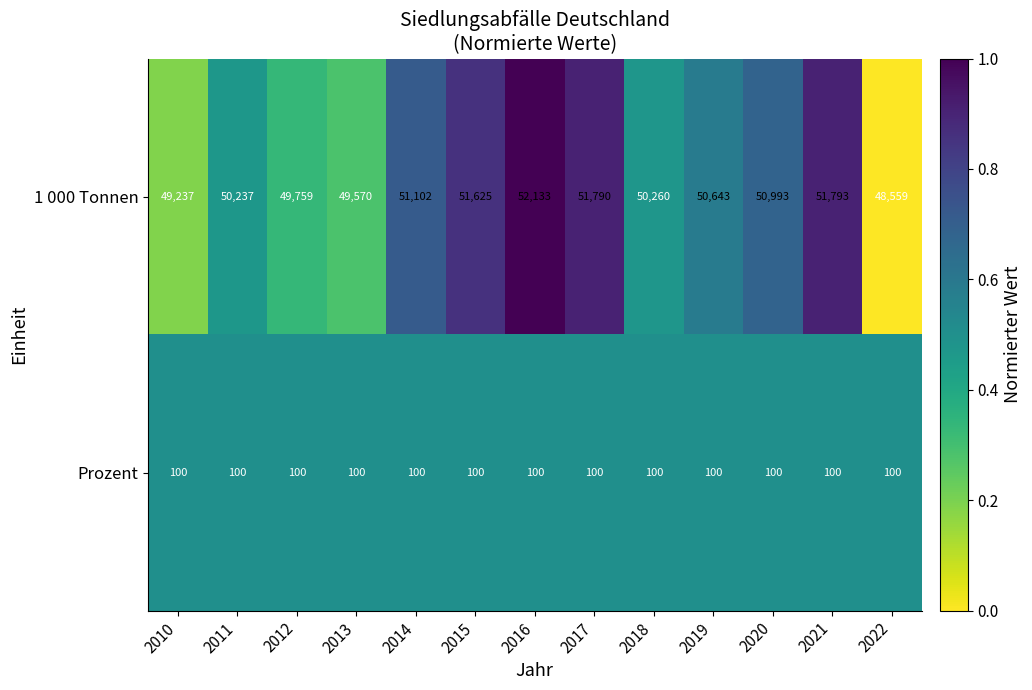

At 2018, list the series in order from smallest to largest.

Prozent, 1 000 Tonnen